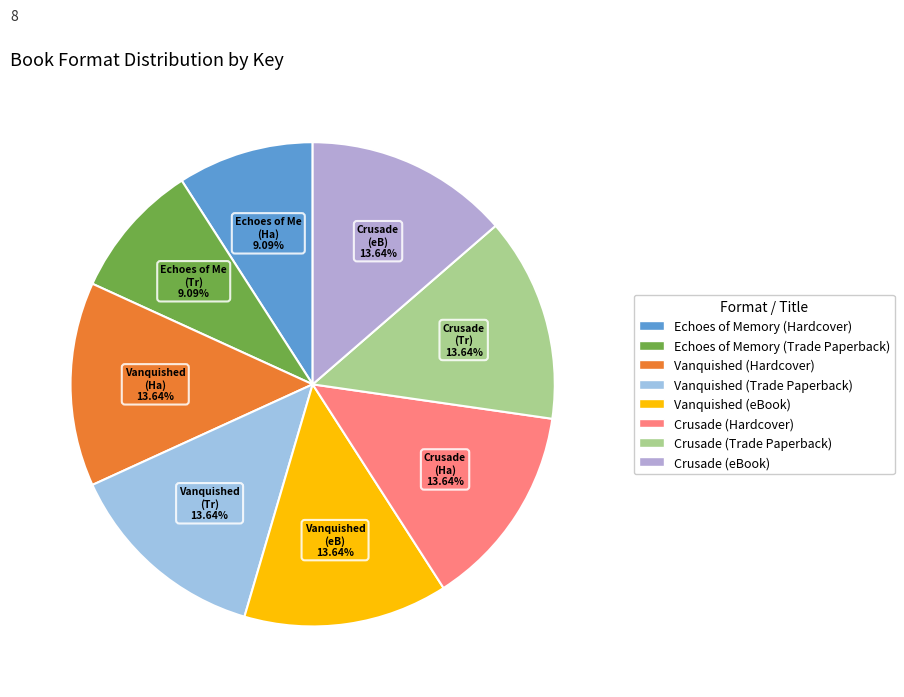

What percentage do Crusade (Hardcover) and Crusade (eBook) together represent?

27.3%